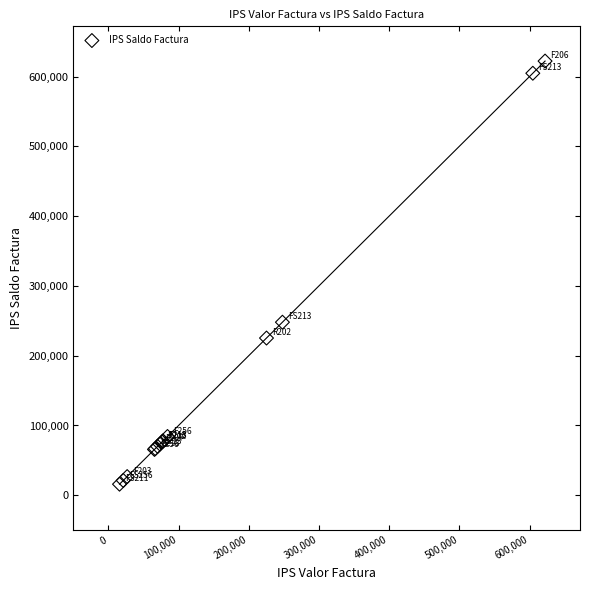

What Y value in the scatter plot is closest to 319023?

248000